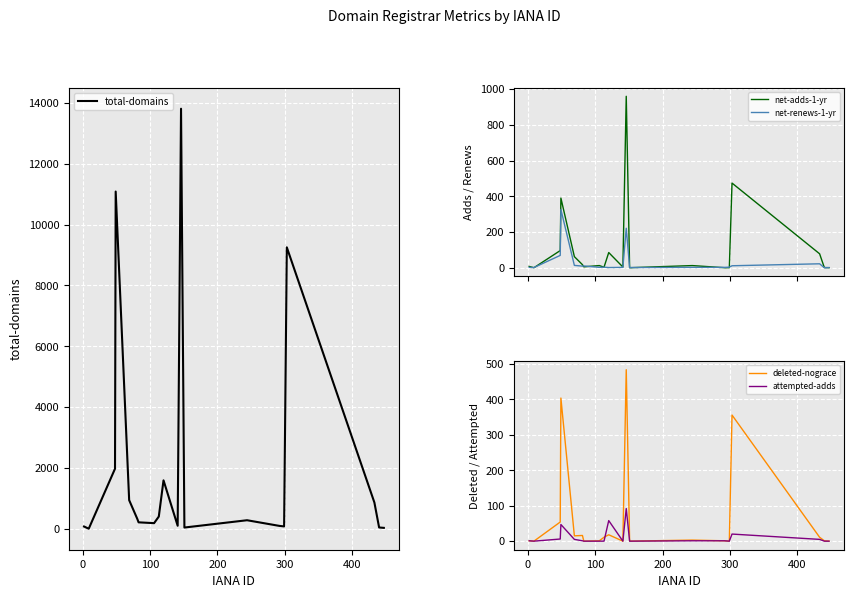

What is the highest value of the total-domains series?

13807